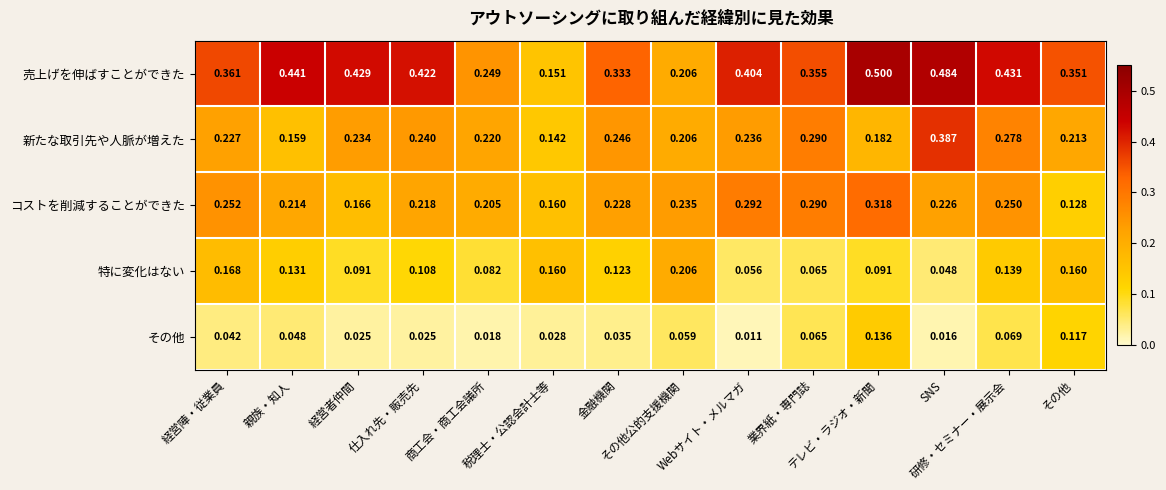

Which series has the largest total across all categories?

売上げを伸ばすことができた